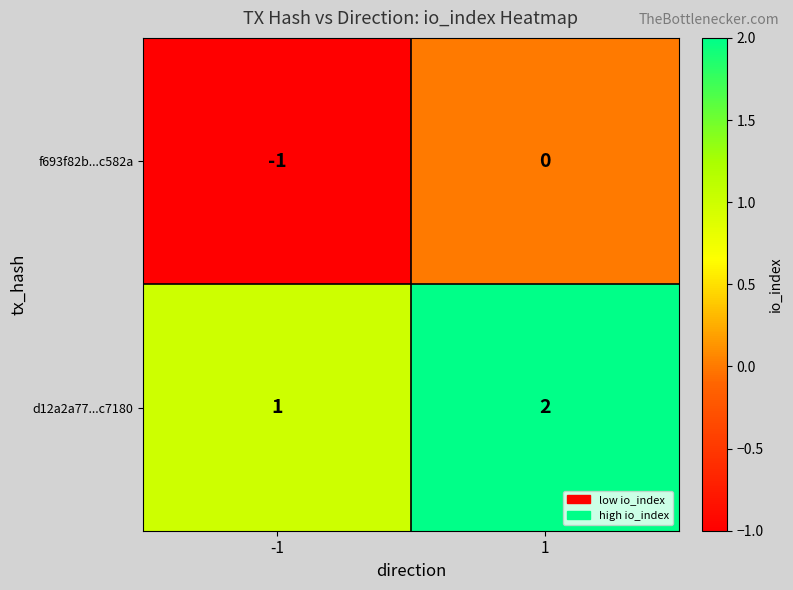

Which series has the largest total across all categories?

d12a2a77...c7180